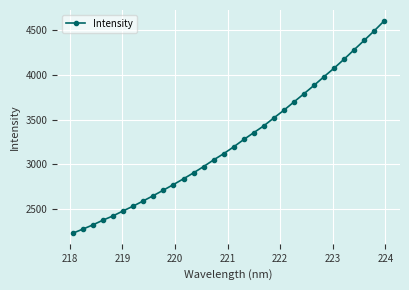

What is the value of the 27th point from the left?

4077.0